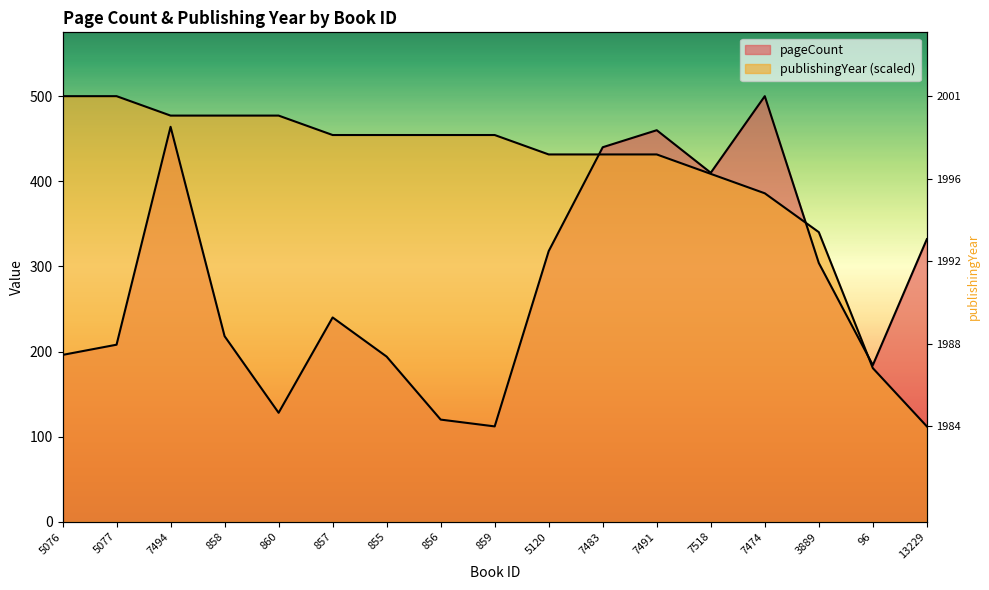

The publishingYear series shows 141.7 at 859. True or false?

False